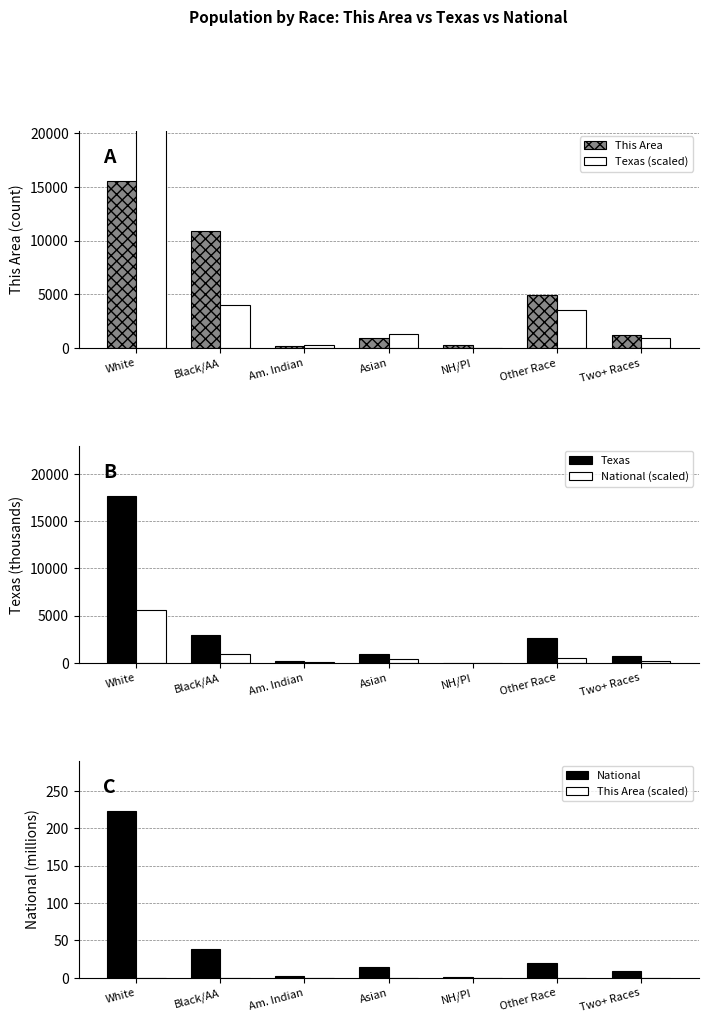

Is the value of Texas (scaled) at Black/AA greater than the value of National (scaled) at Black/AA?

Yes